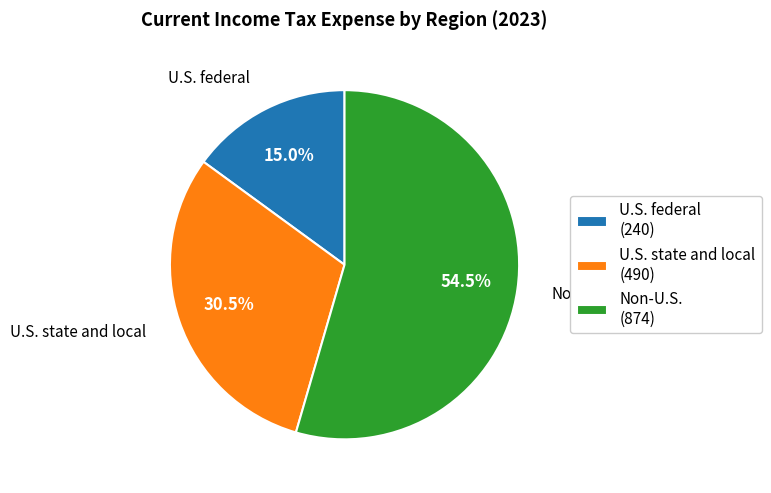

Do Non-U.S. and U.S. state and local together represent more than half of the pie?

Yes